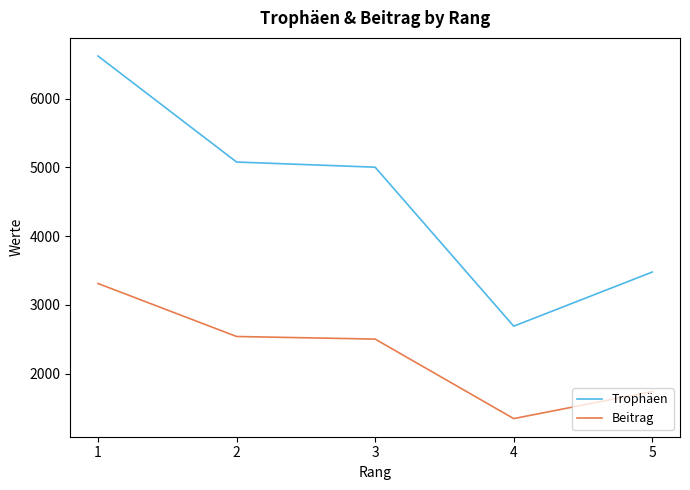

At which label is Trophäen closest to 4655?

3